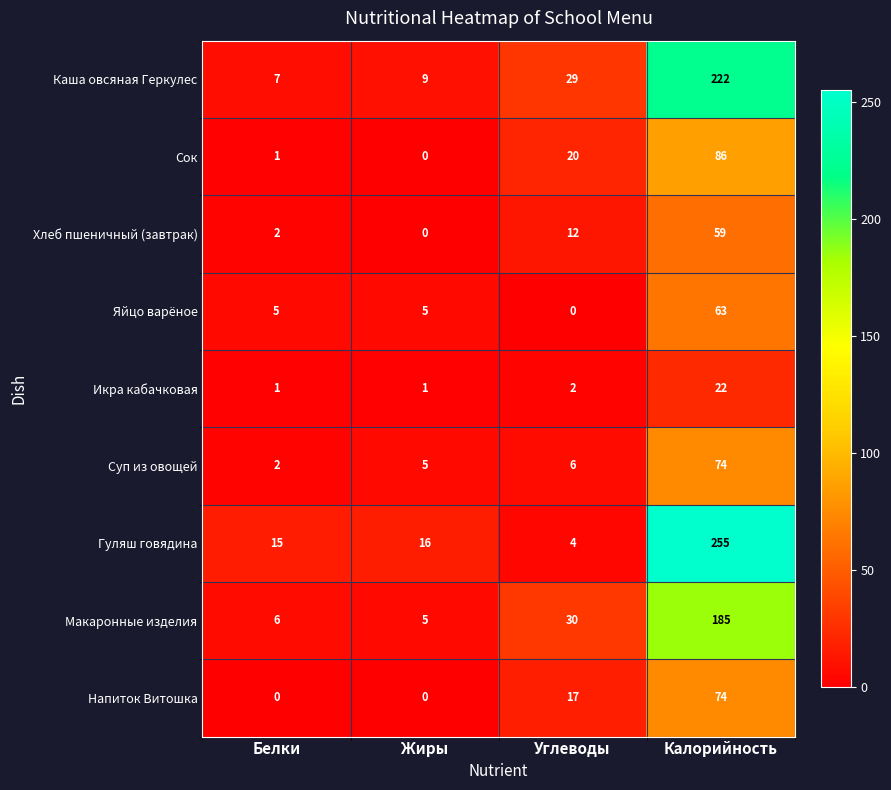

What is the approximate value of Хлеб пшеничный (завтрак) at Калорийность, to the nearest 10?

60